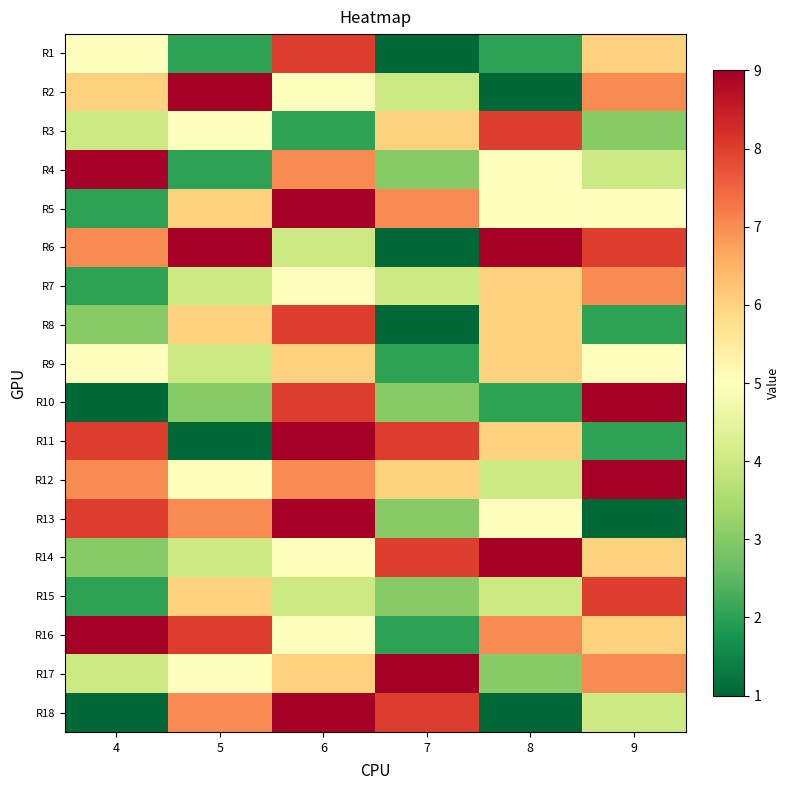

Which series changed the most between 5 and 7?

R6